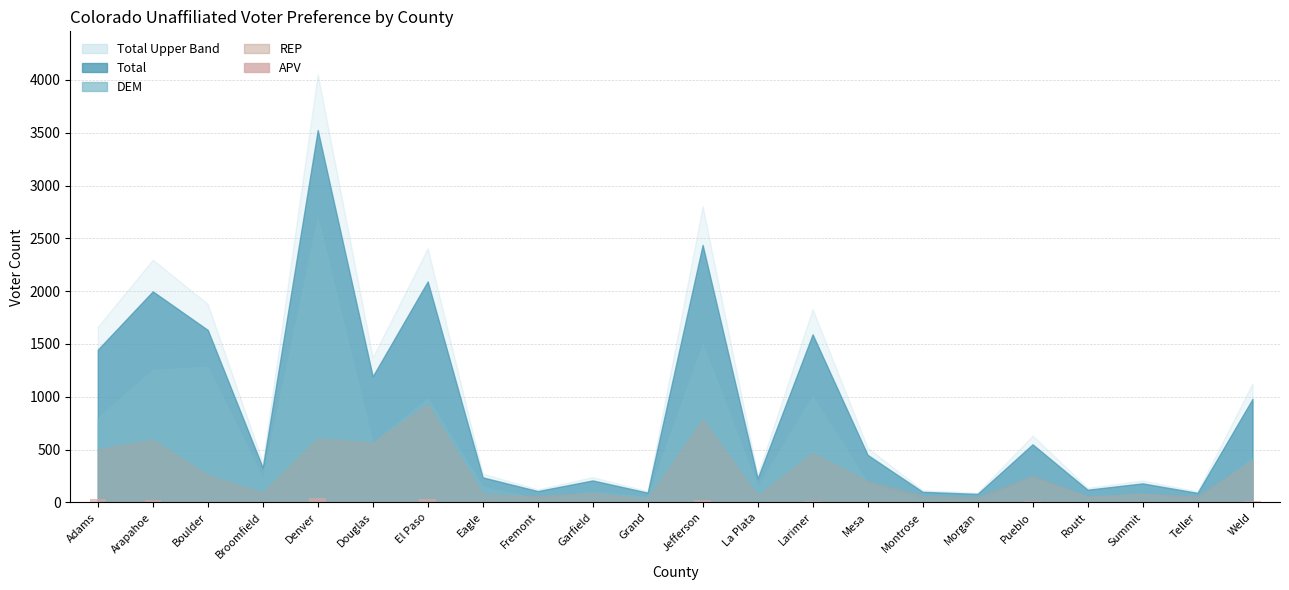

Are the bars horizontal?

No